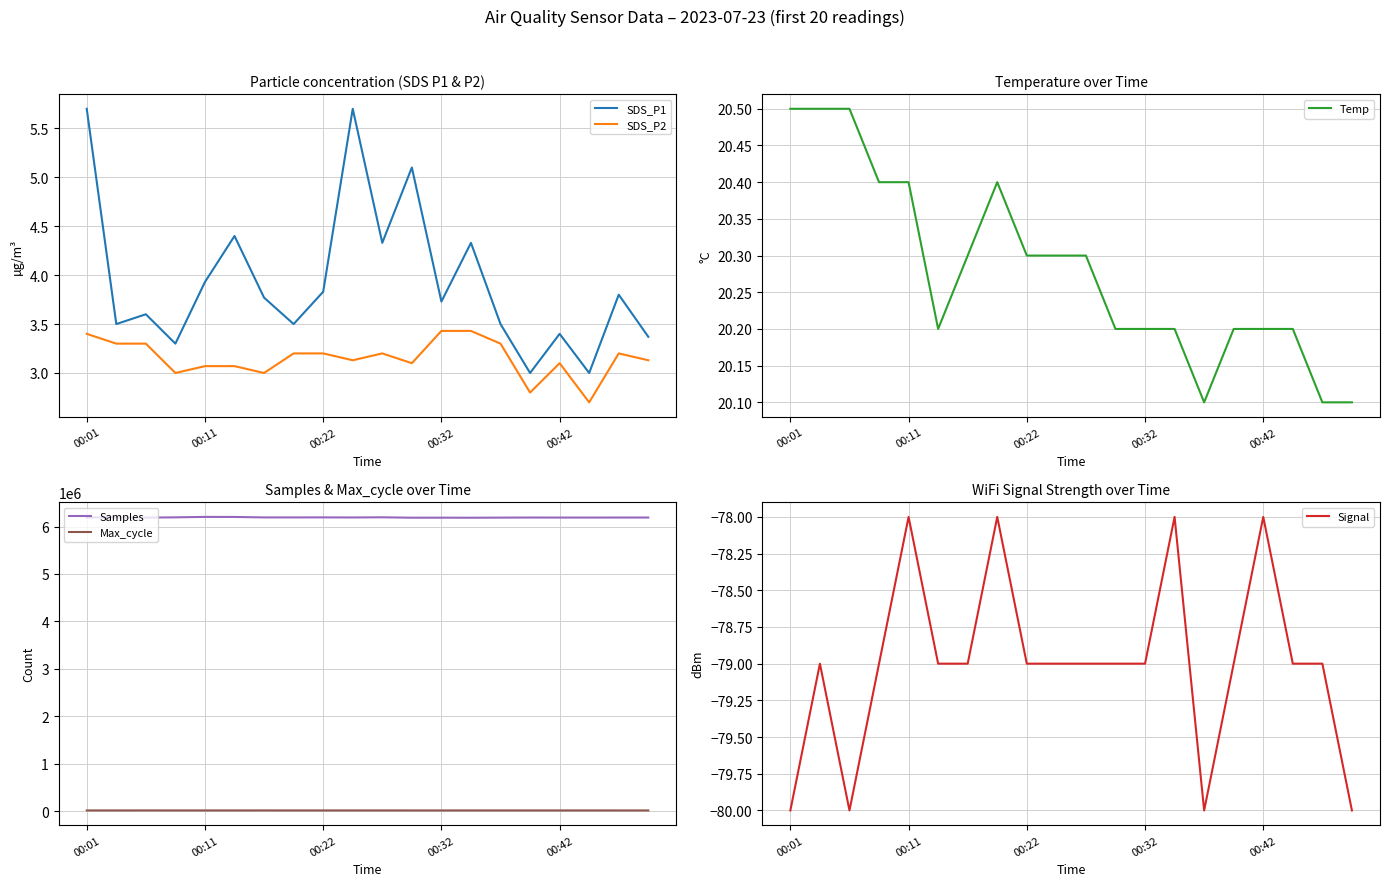

What is the greatest value displayed?

6202308.0